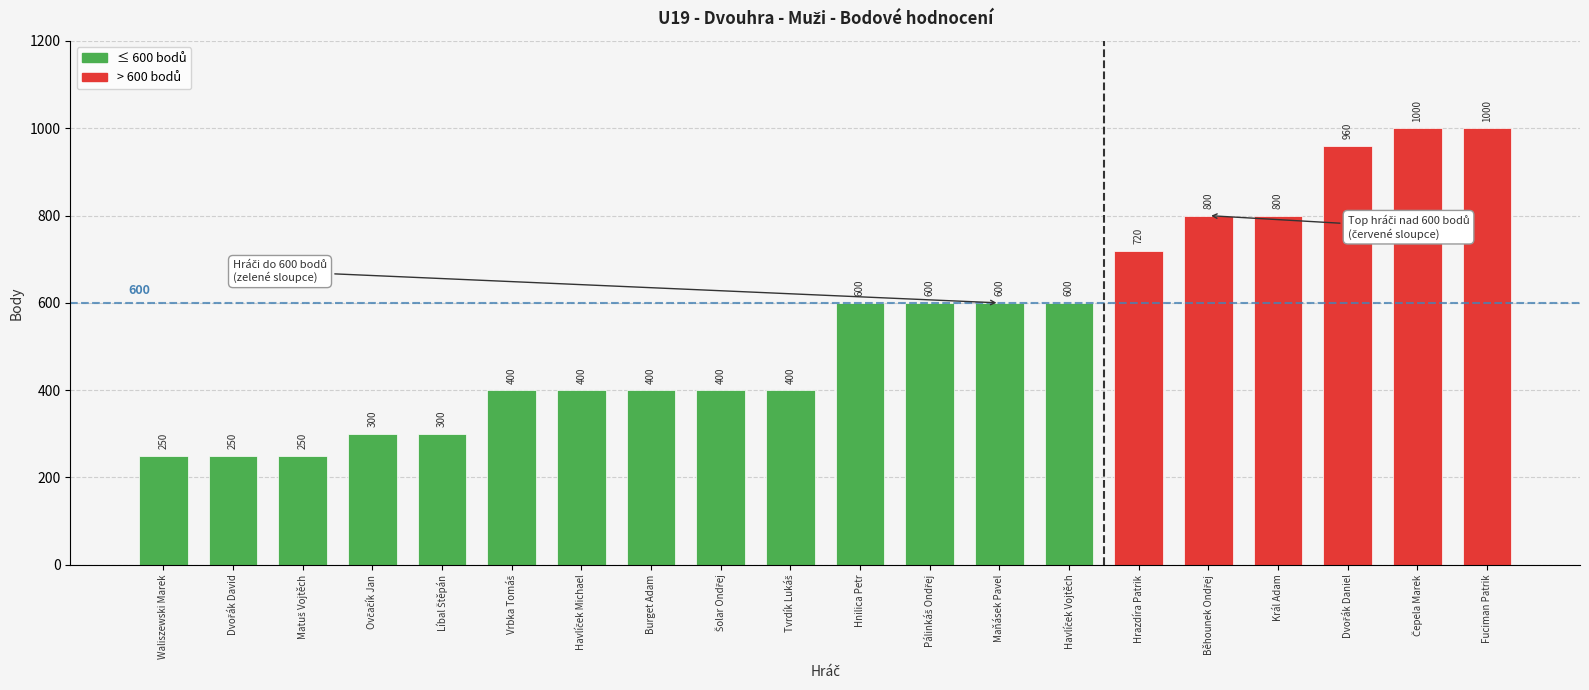

What is the average value?

552